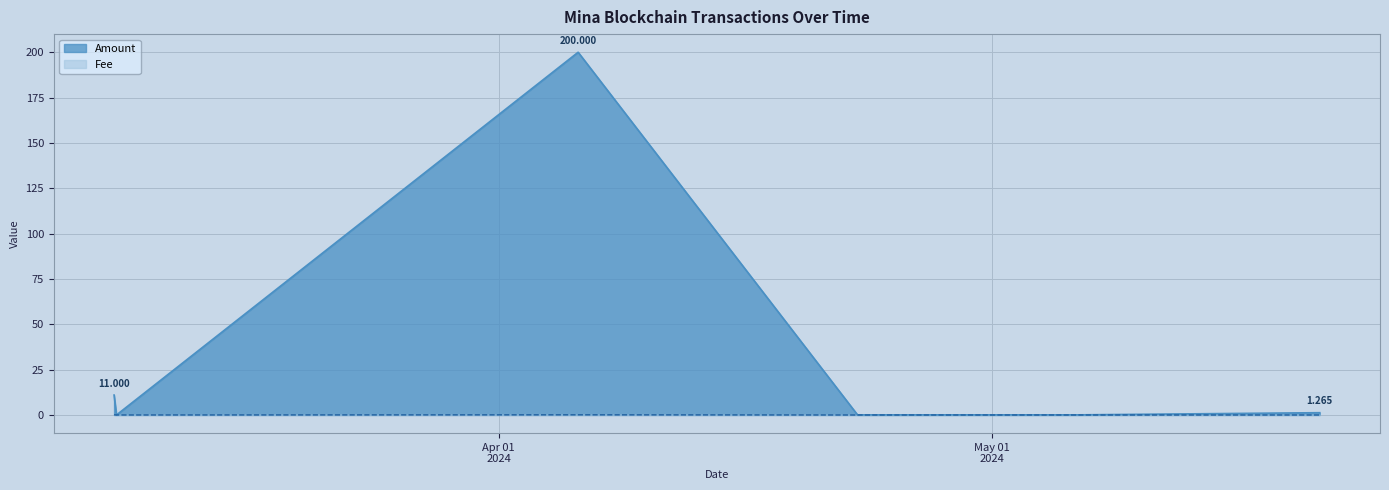

What are all the series names shown in the legend?

Amount, Fee